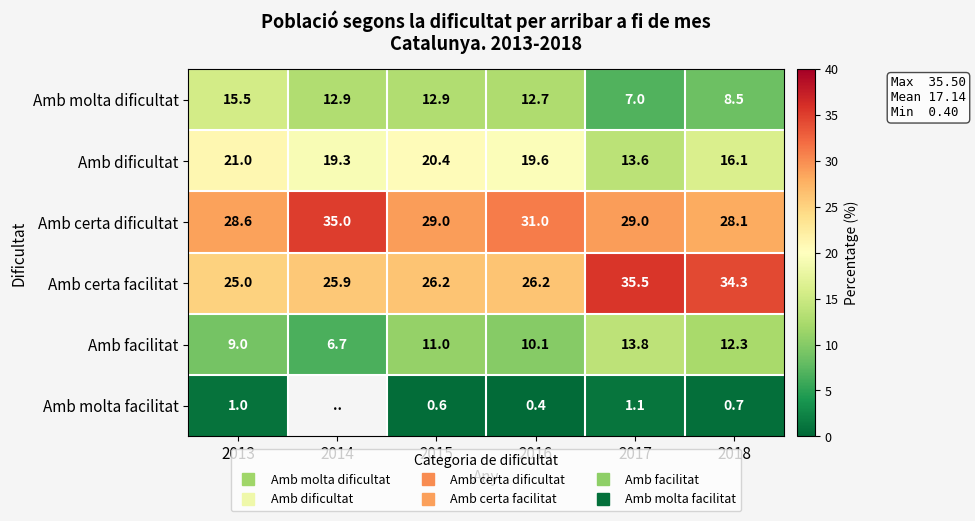

Is the value of Amb molta facilitat at 2017 greater than the value of Amb certa facilitat at 2016?

No